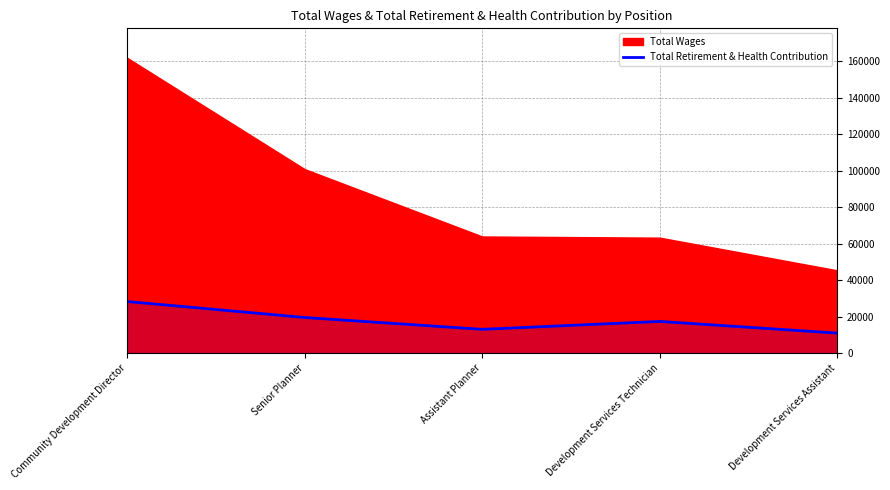

What is the difference between the second highest and second lowest values?

6482